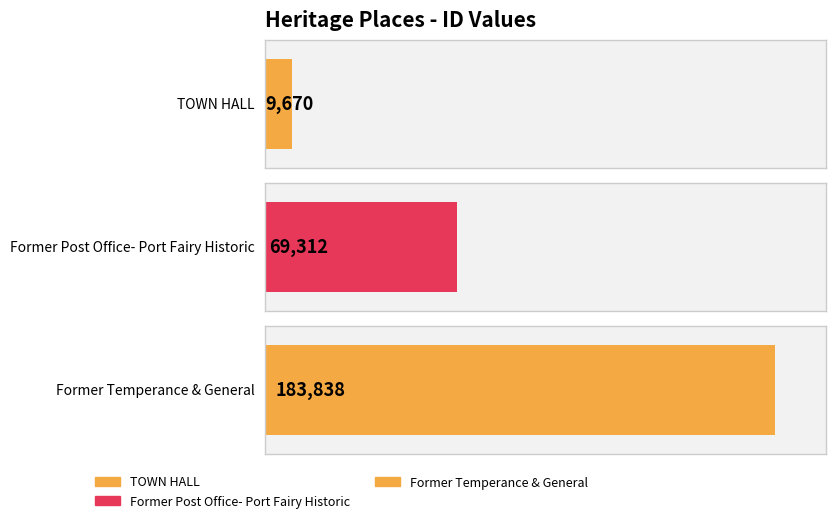

How many bars are there in total?

3